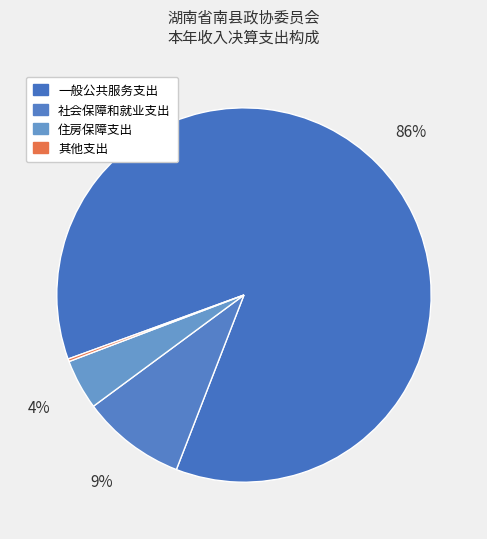

What is the majority slice?

一般公共服务支出